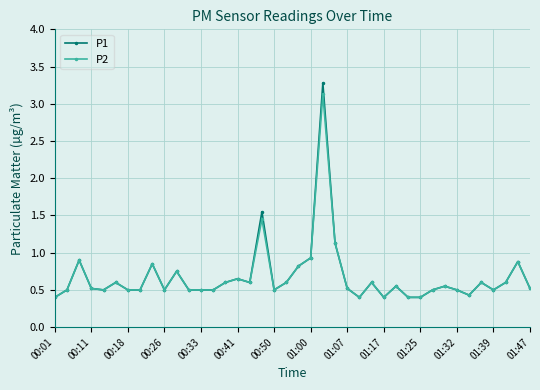

What is the value of the P2 point at the 25th from the left?

0.5